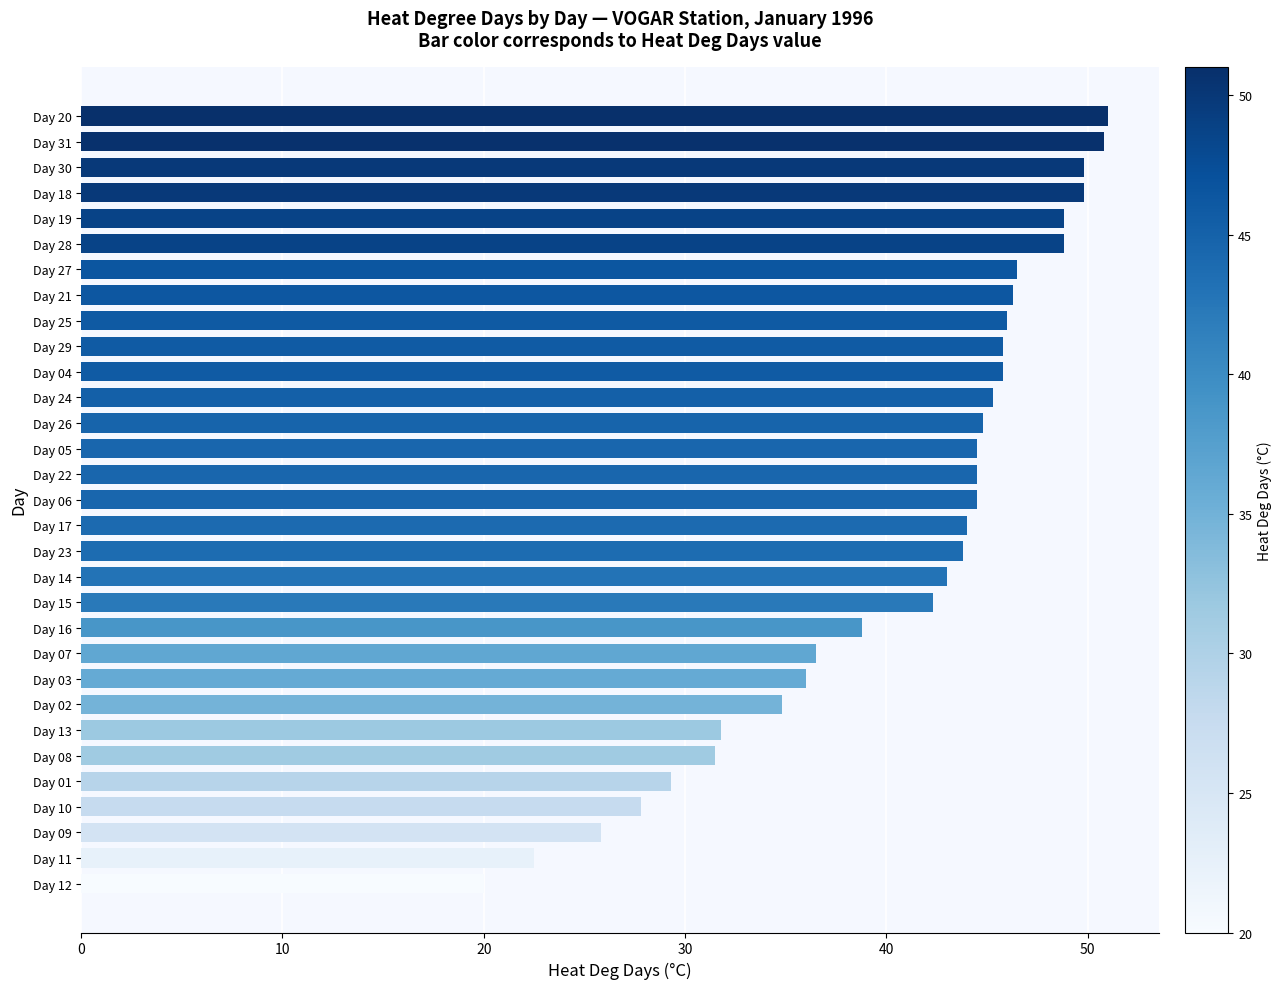

What is the greatest value displayed?

51.0